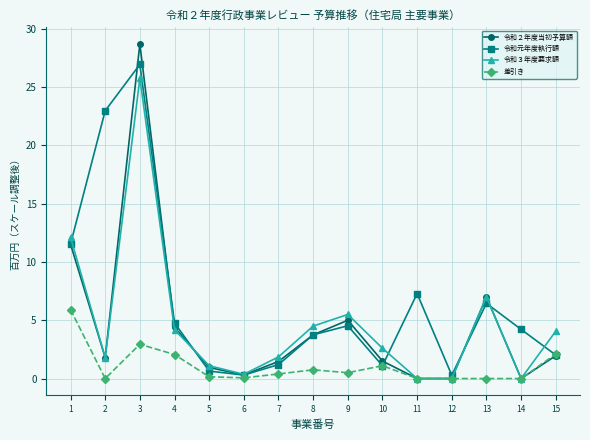

Count the number of data series in this chart.

4